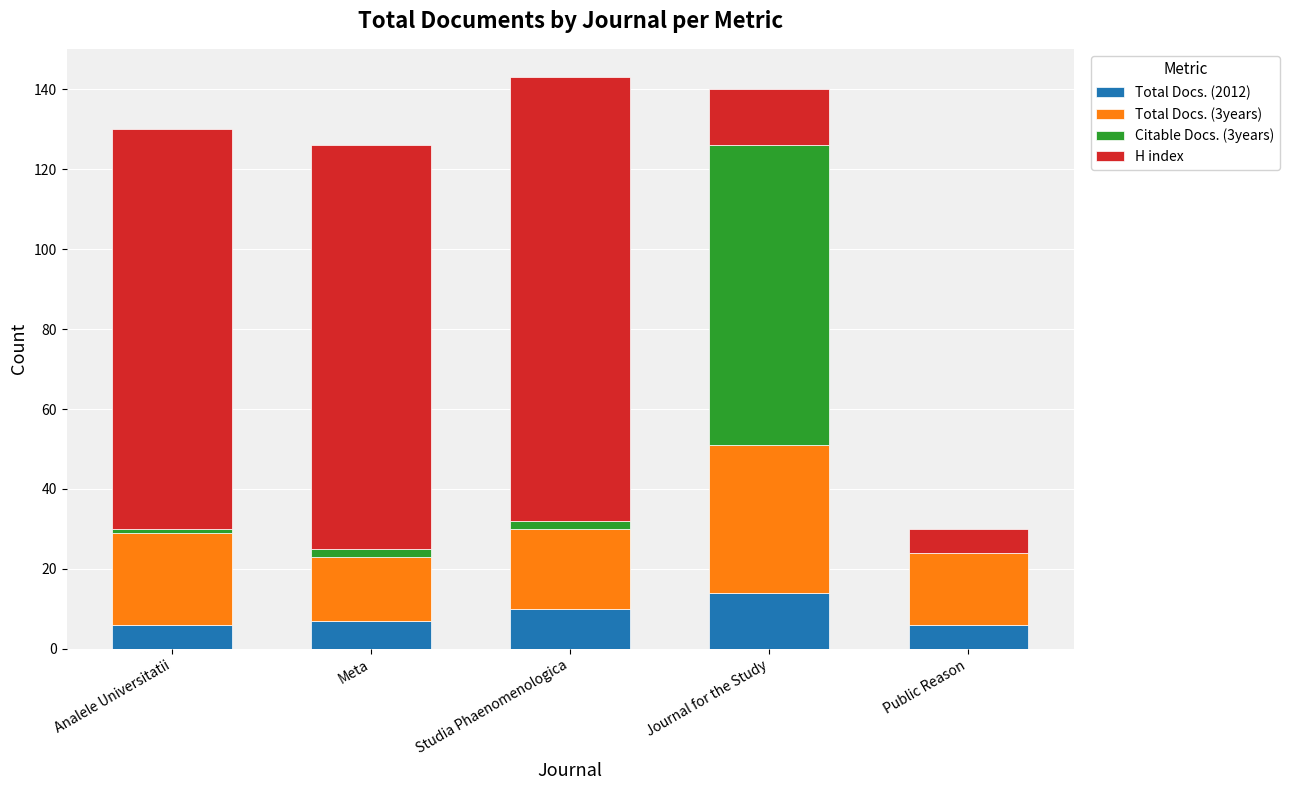

What is the total value across all series at Journal for the Study?

140